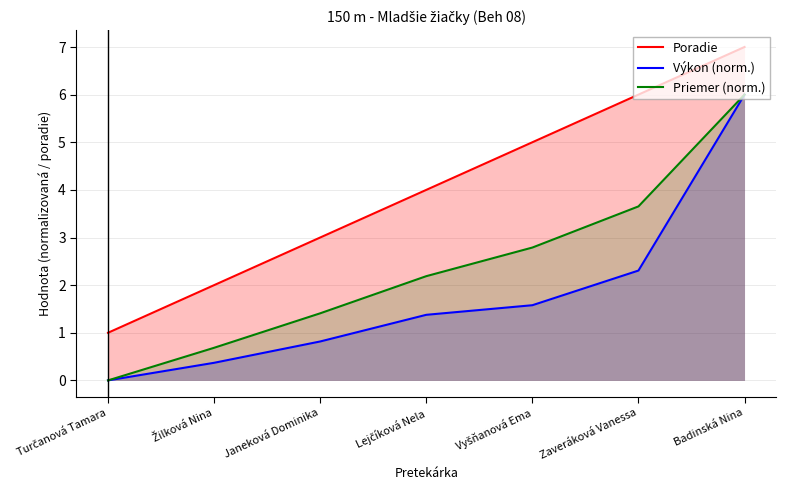

Reading left to right, list all the values displayed in this chart.

Poradie: 1.0	2.0	3.0	4.0	5.0	6.0	7.0
Výkon (norm.): 0.0	0.4	0.8	1.4	1.6	2.3	6.0
Priemer (norm.): 0.0	0.7	1.4	2.2	2.8	3.7	6.0